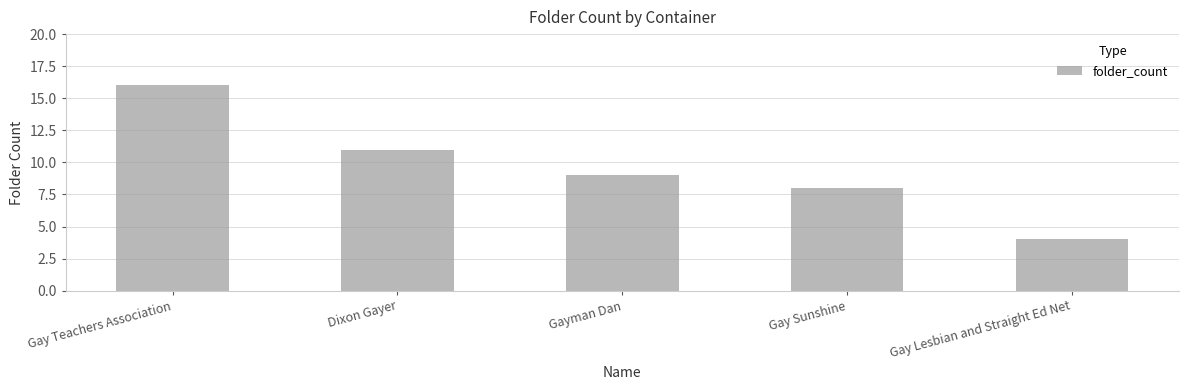

What position from the right is Gayman Dan?

3